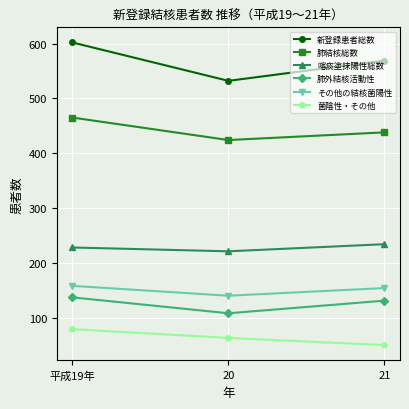

What position from the right is 平成19年?

3